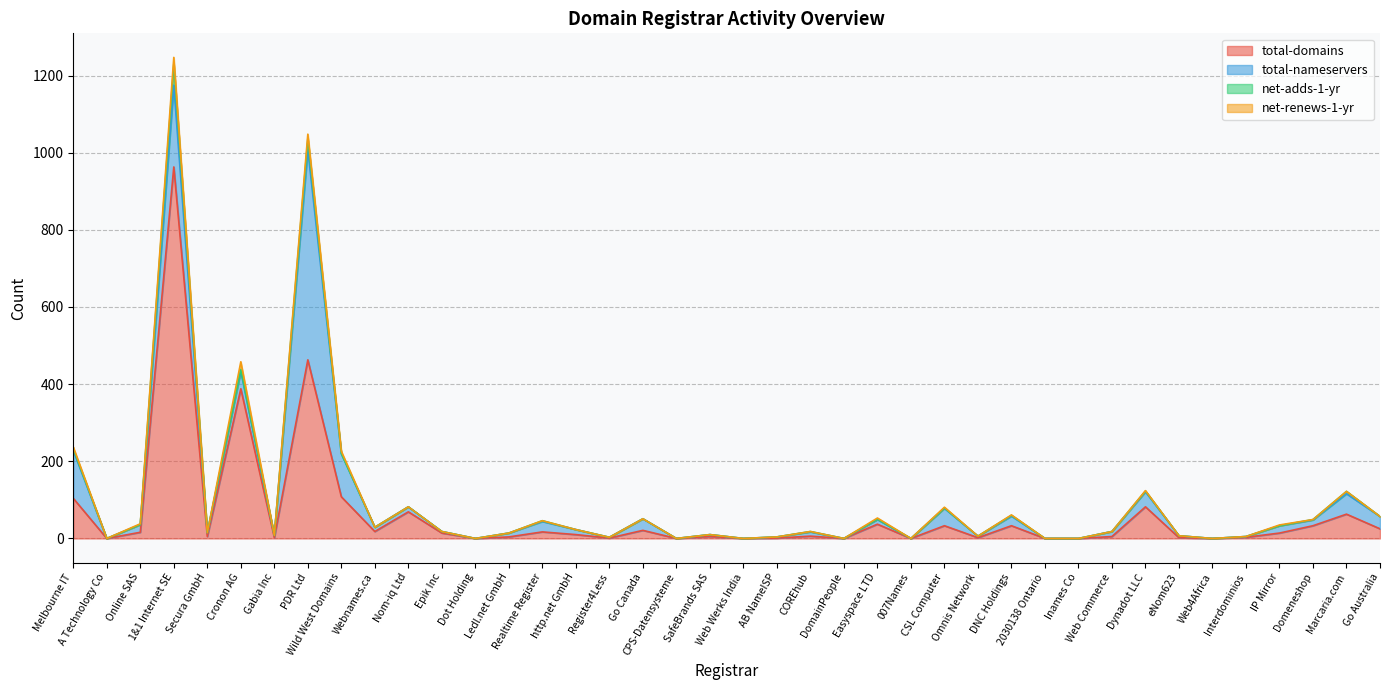

At which category is the sum across all series the highest?

1&1 Internet SE